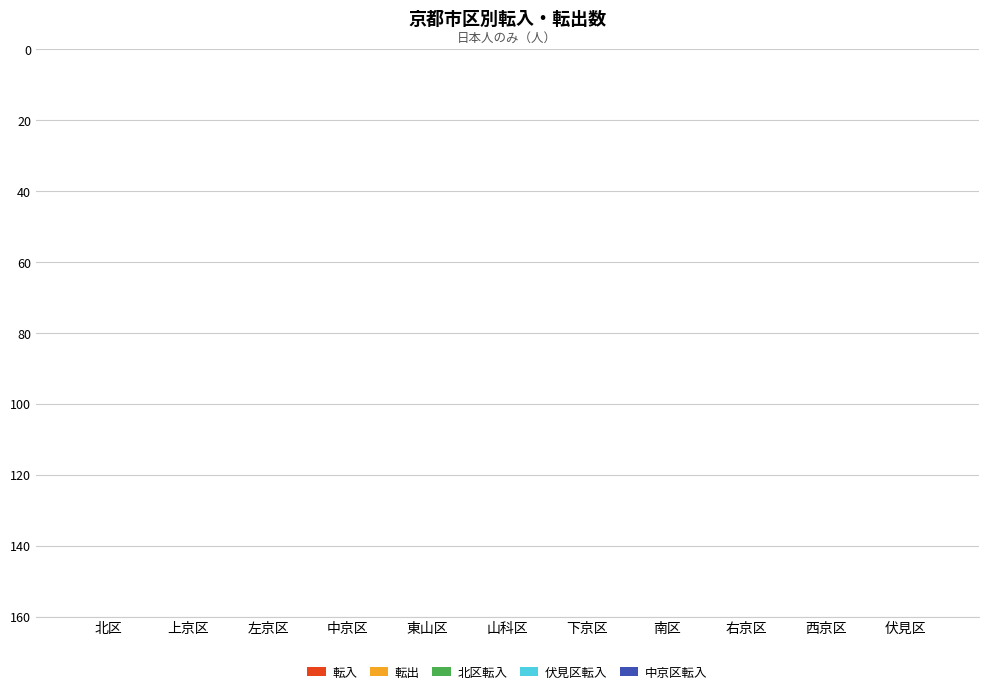

How many bars are there in total?

55